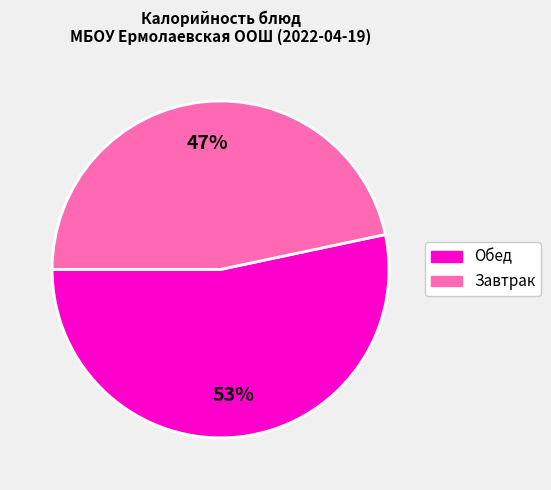

Does any single category account for the majority?

Yes